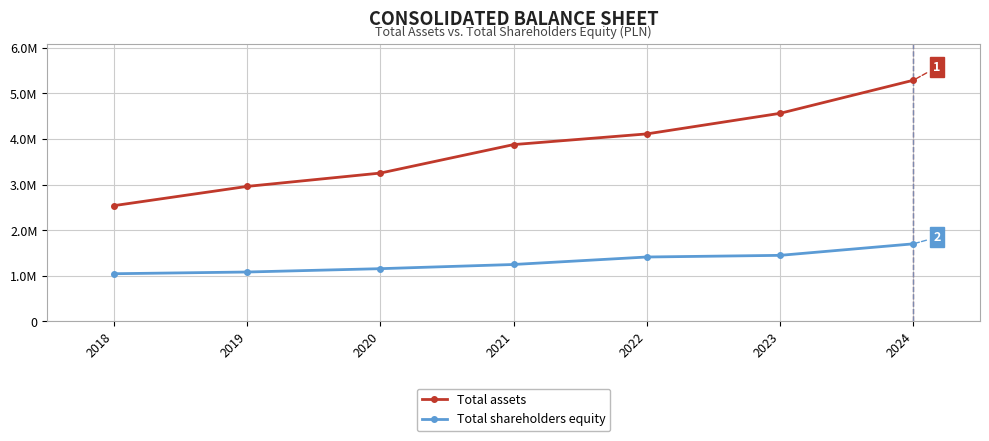

Is this an area chart (filled region under the line)?

No